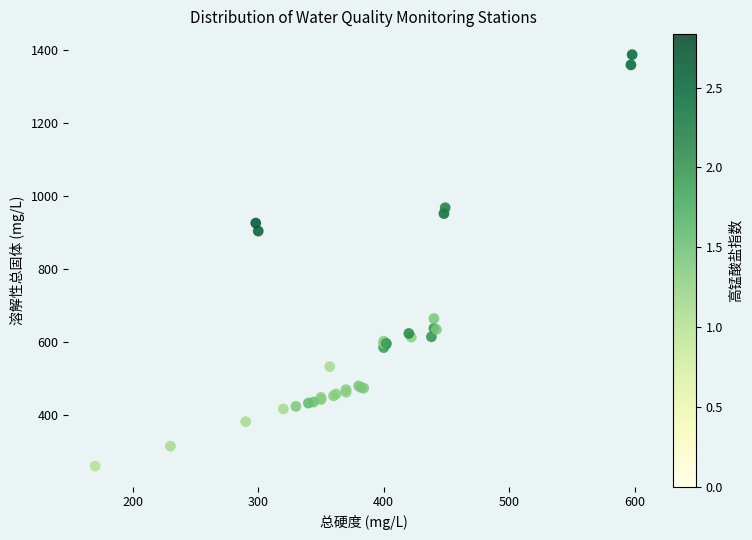

What Y value in the scatter plot is closest to 823?

904